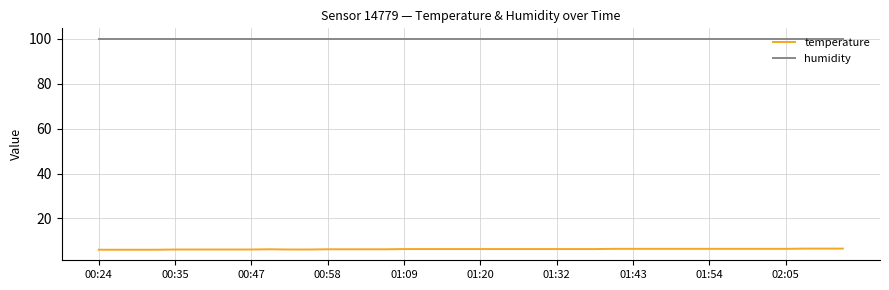

Rank the series by their maximum value, from lowest to highest.

temperature, humidity